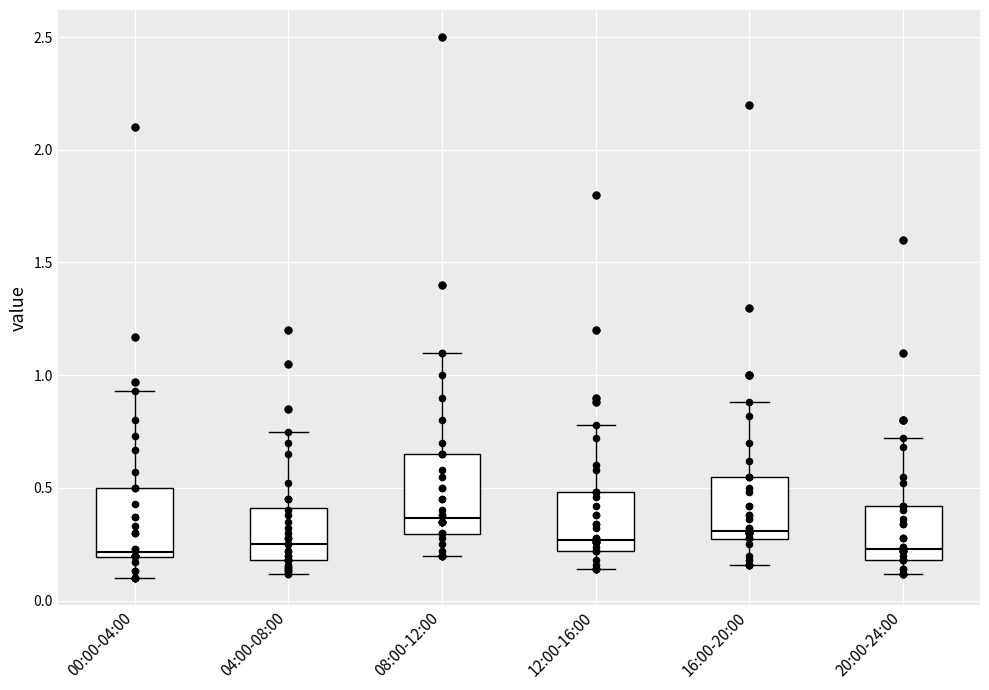

Reading left to right, transcribe this box plot: for each box, give where its median line is, the range the box spans, and where its two whiskers end, as read against the y-axis. The values are not printed on the chart, so give them approximately, as read against the axis.

00:00-04:00: median 0.20 (just above the box's lower edge), box 0.20 to 0.50, whiskers 0.10 to 0.95
04:00-08:00: median 0.25, box 0.20 to 0.40, whiskers 0.10 to 0.75
08:00-12:00: median 0.35, box 0.30 to 0.65, whiskers 0.20 to 1.10
12:00-16:00: median 0.25, box 0.20 to 0.50, whiskers 0.15 to 0.80
16:00-20:00: median 0.30, box 0.25 to 0.55, whiskers 0.15 to 0.90
20:00-24:00: median 0.25, box 0.20 to 0.40, whiskers 0.10 to 0.70